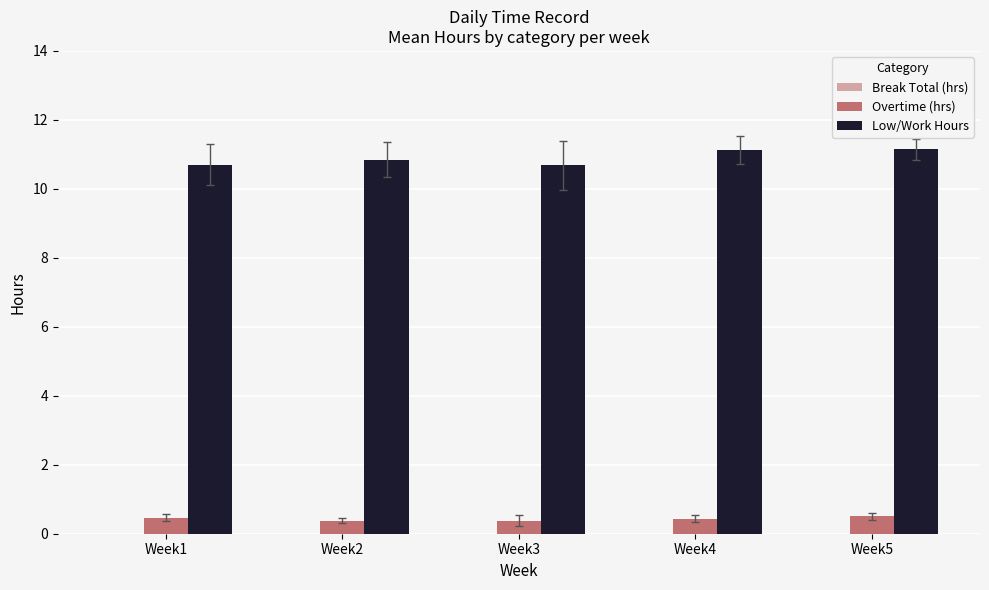

What is the sum of all Overtime (hrs) values?

2.2